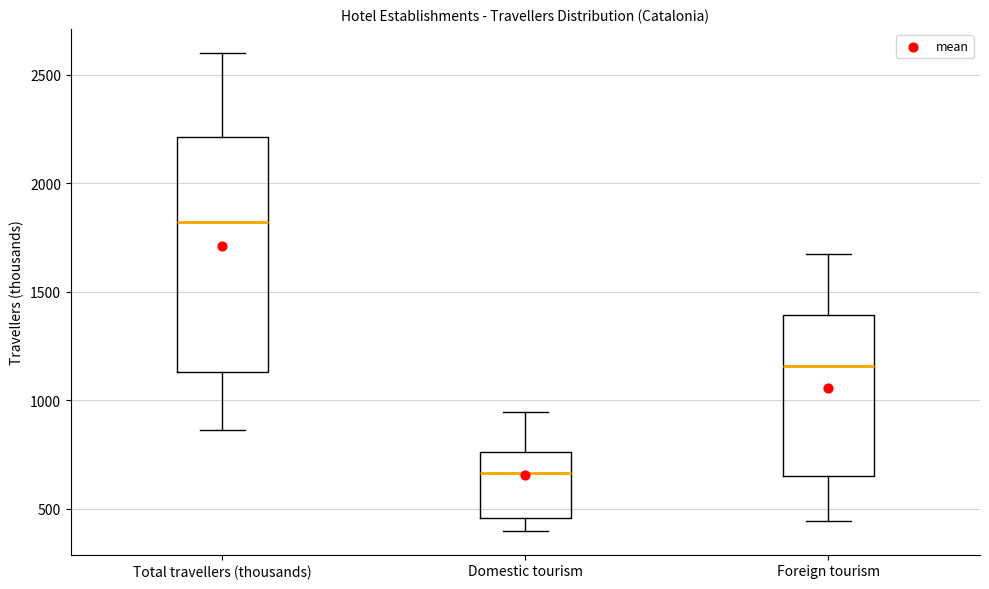

Reading left to right, transcribe this box plot: for each box, give where its median line is, the range the box spans, and where its two whiskers end, as read against the y-axis. The values are not printed on the chart, so give them approximately, as read against the axis.

Total travellers (thousands): median 1800, box 1150 to 2200, whiskers 850 to 2600
Domestic tourism: median 650, box 450 to 750, whiskers 400 to 950
Foreign tourism: median 1150, box 650 to 1400, whiskers 450 to 1650